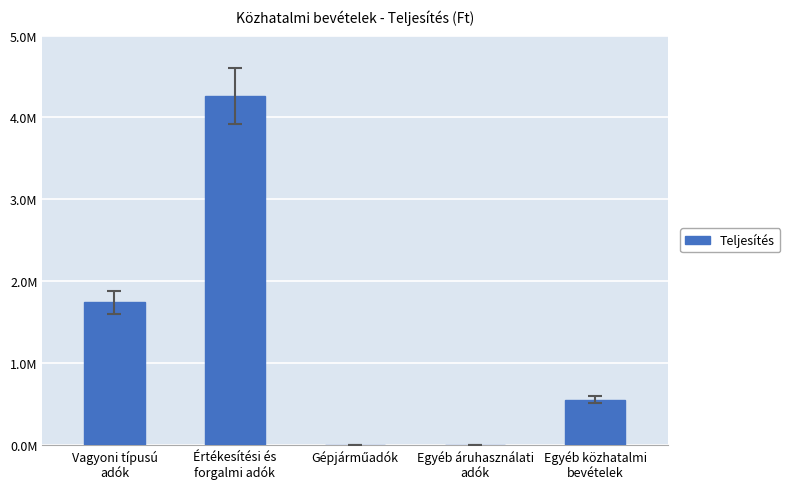

Reading left to right, list all the values displayed in this chart.

Vagyoni típusú
adók=1745667	Értékesítési és
forgalmi adók=4259338	Gépjárműadók=0	Egyéb áruhasználati
adók=0	Egyéb közhatalmi
bevételek=555168